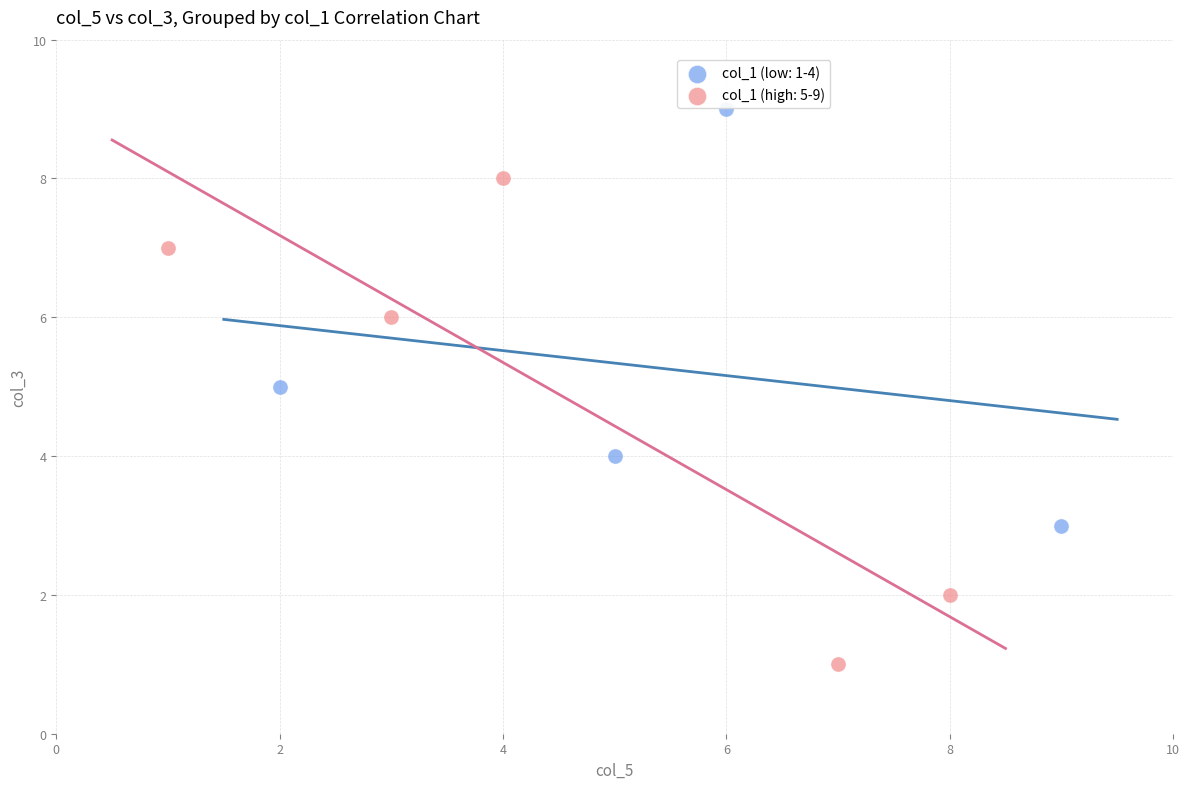

Which series has the widest spread of Y values?

col_1 (high: 5-9)